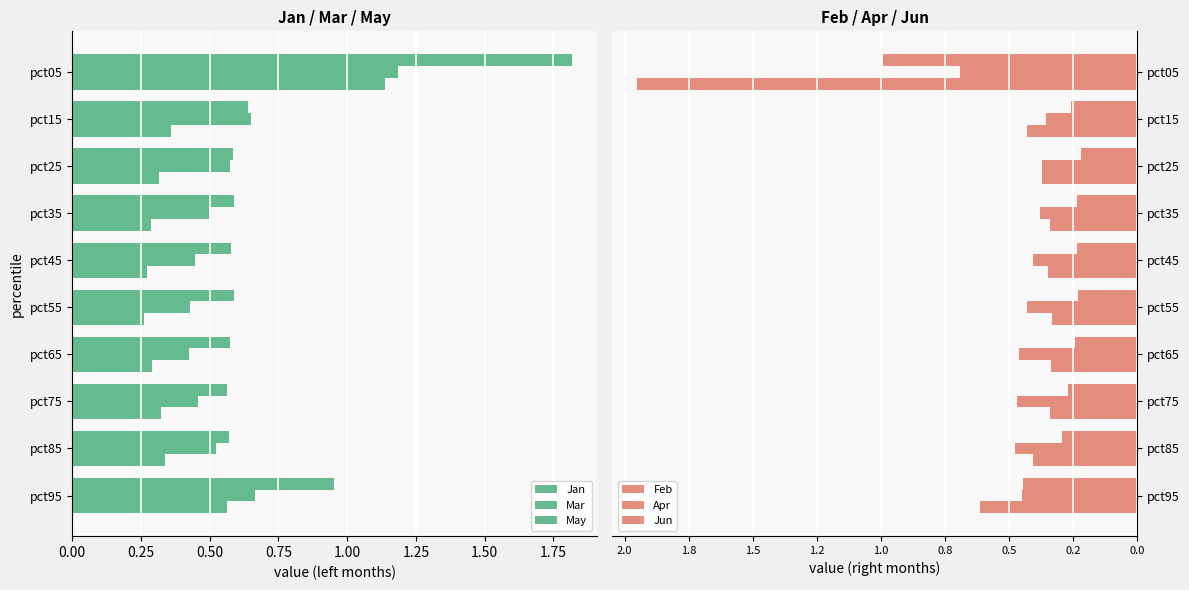

How many May values are between 0 and 1?

9